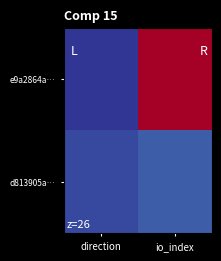

Which category has the highest value across all series?

io_index